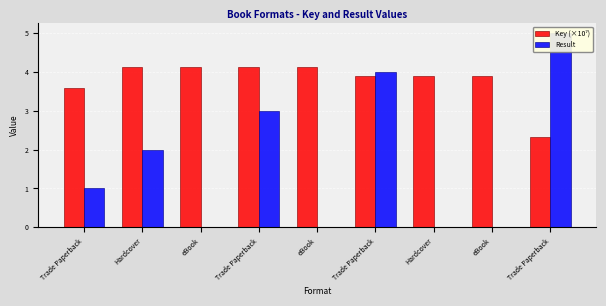

What is the total value across all series at eBook?

4.1